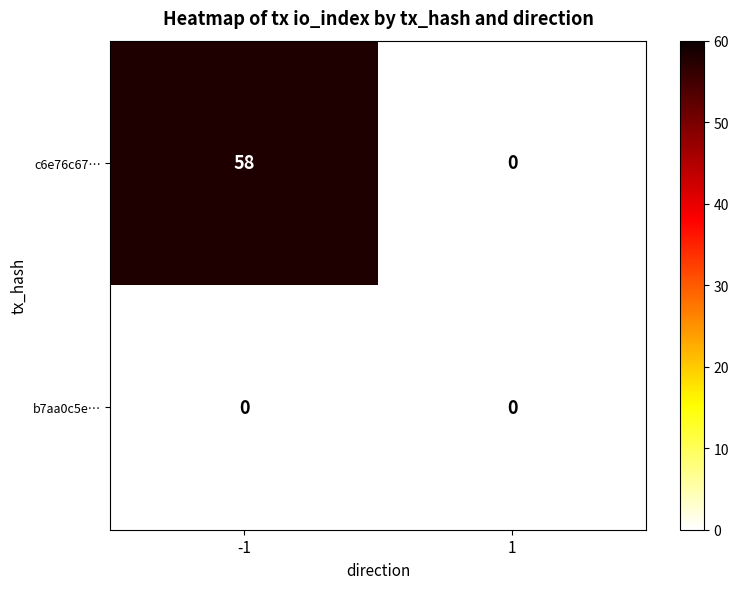

The value of c6e76c67… at -1 is 58. True or false?

True